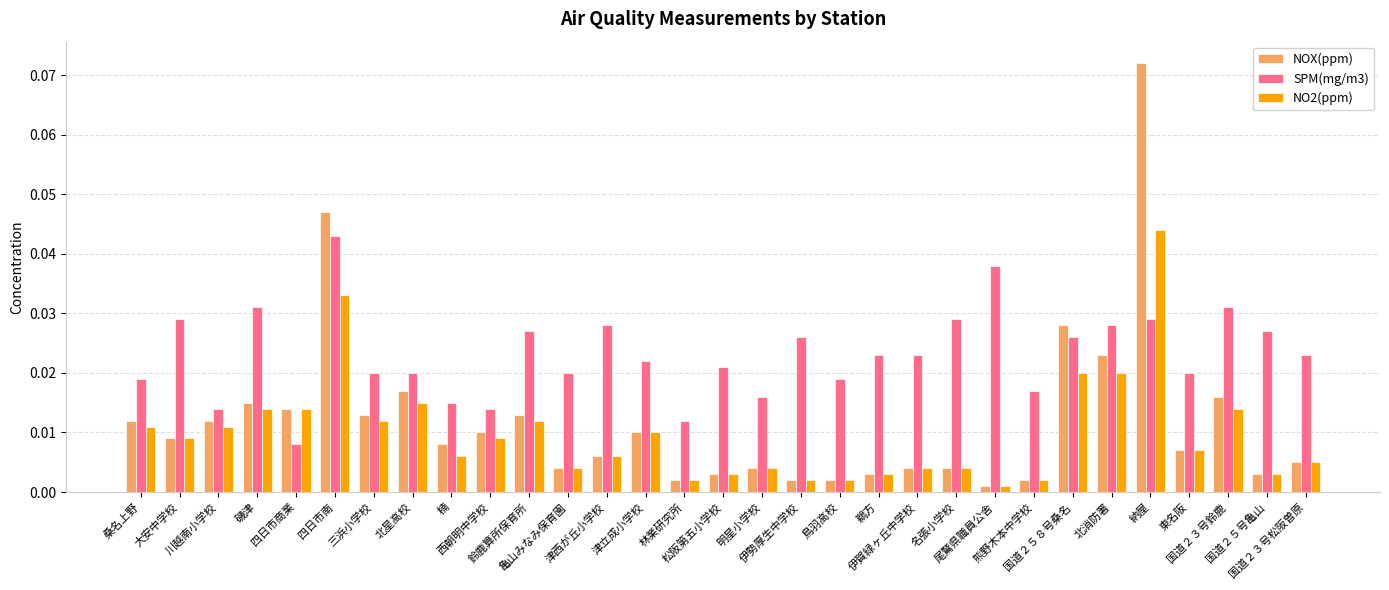

What are all the series names shown in the legend?

NOX(ppm), SPM(mg/m3), NO2(ppm)